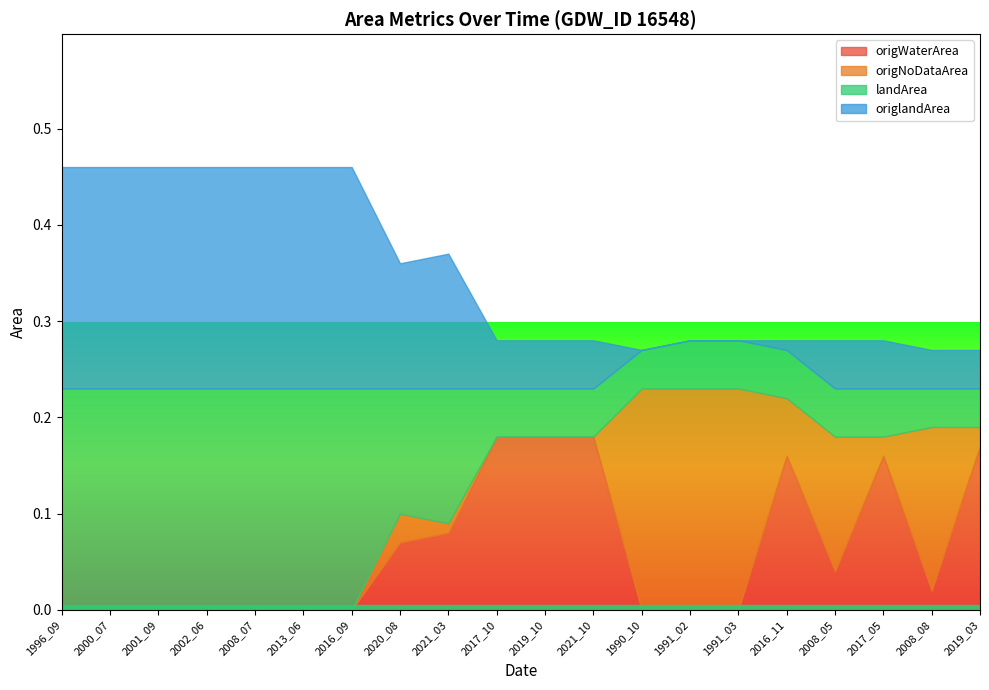

Which series has the largest total across all categories?

landArea